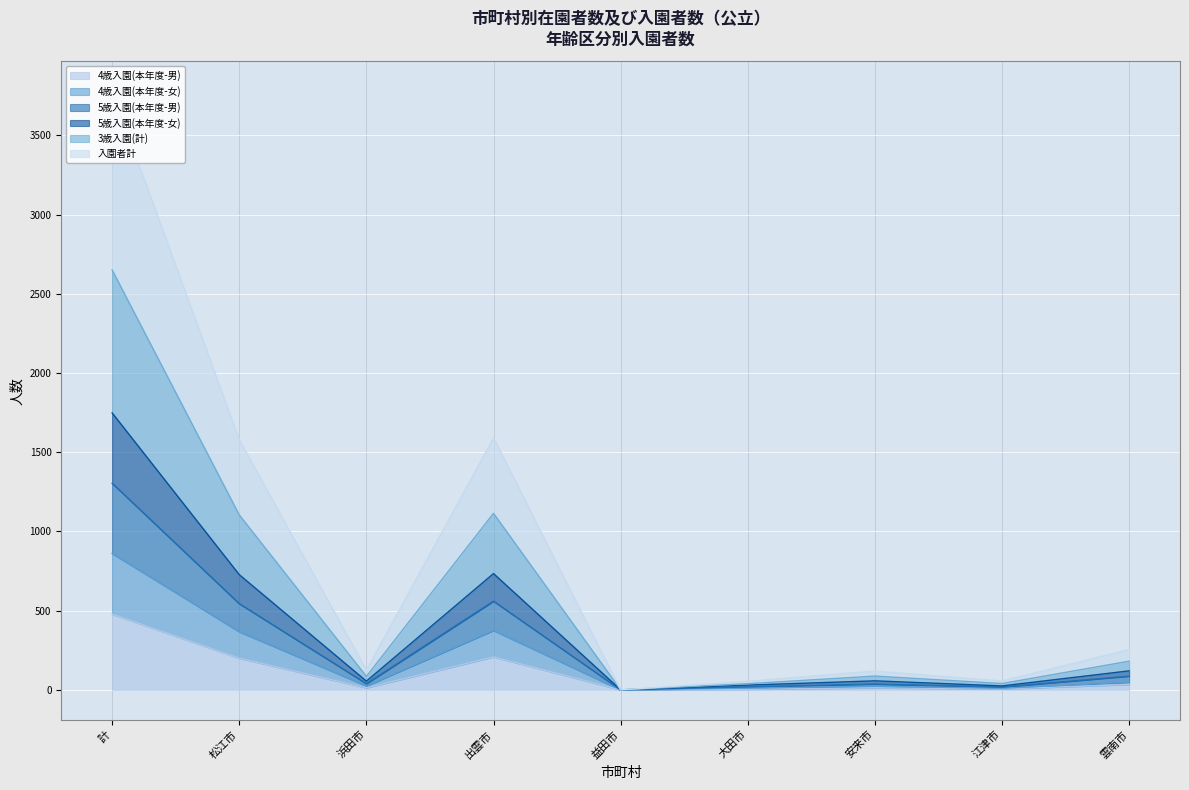

List the labels in order of 4歳入園(本年度-女) value, largest first.

計, 出雲市, 松江市, 雲南市, 浜田市, 安来市, 大田市, 江津市, 益田市